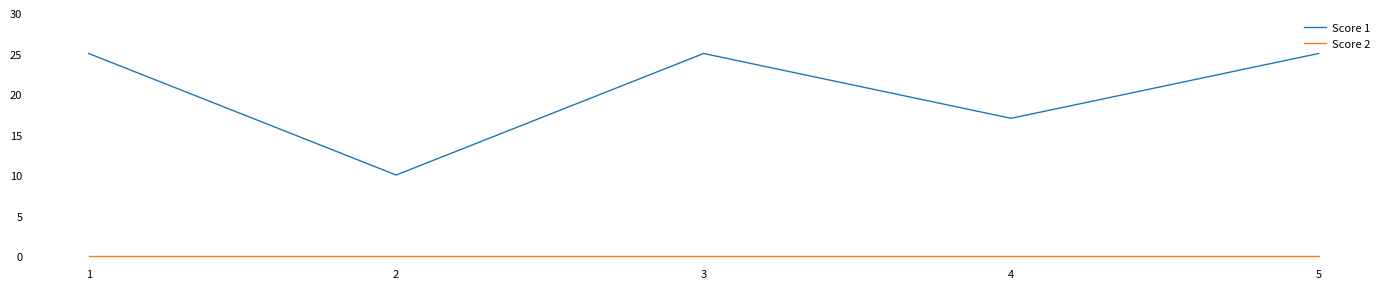

True or false: Score 1 and Score 2 intersect in this chart.

False